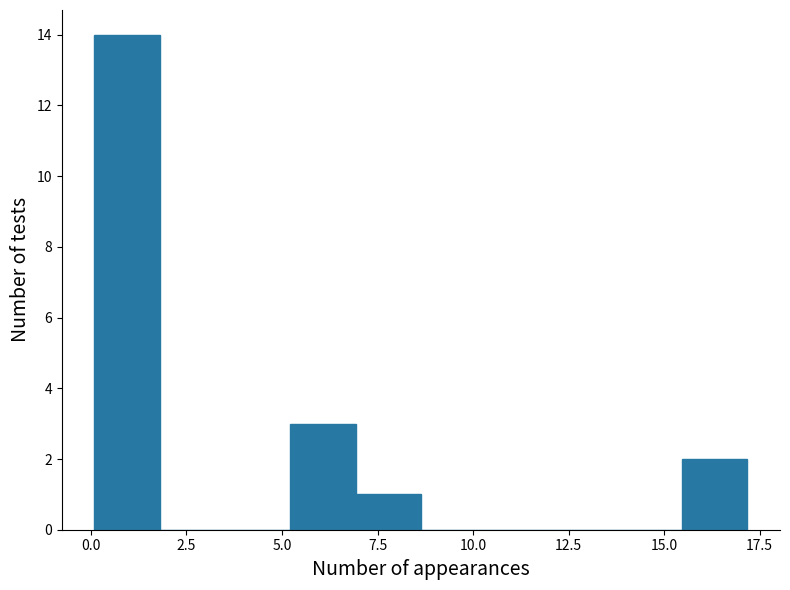

Read against the x-axis, roughly where is the centre of the tallest bar?

1.0